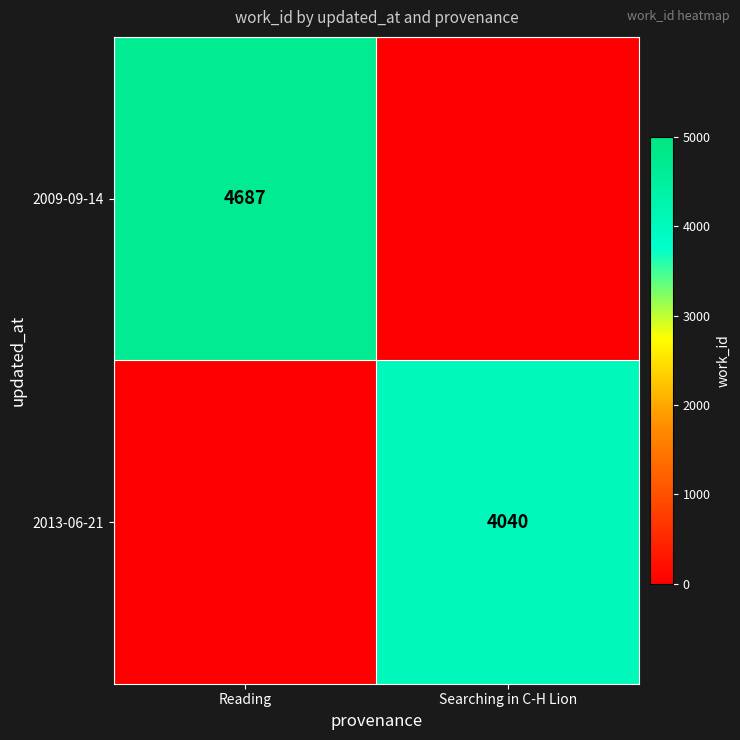

True or false: 2013-06-21 has a value of 5670 at Searching in C-H Lion.

False